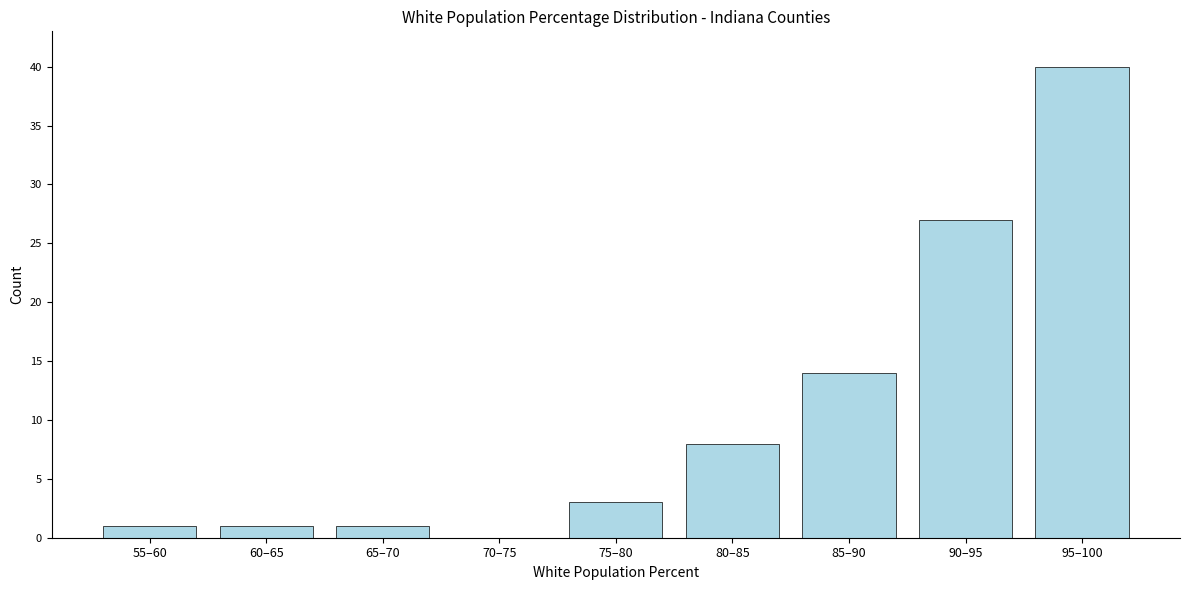

Reading left to right, transcribe all the data shown in this chart.

55–60=1	60–65=1	65–70=1	70–75=0	75–80=3	80–85=8	85–90=14	90–95=27	95–100=40